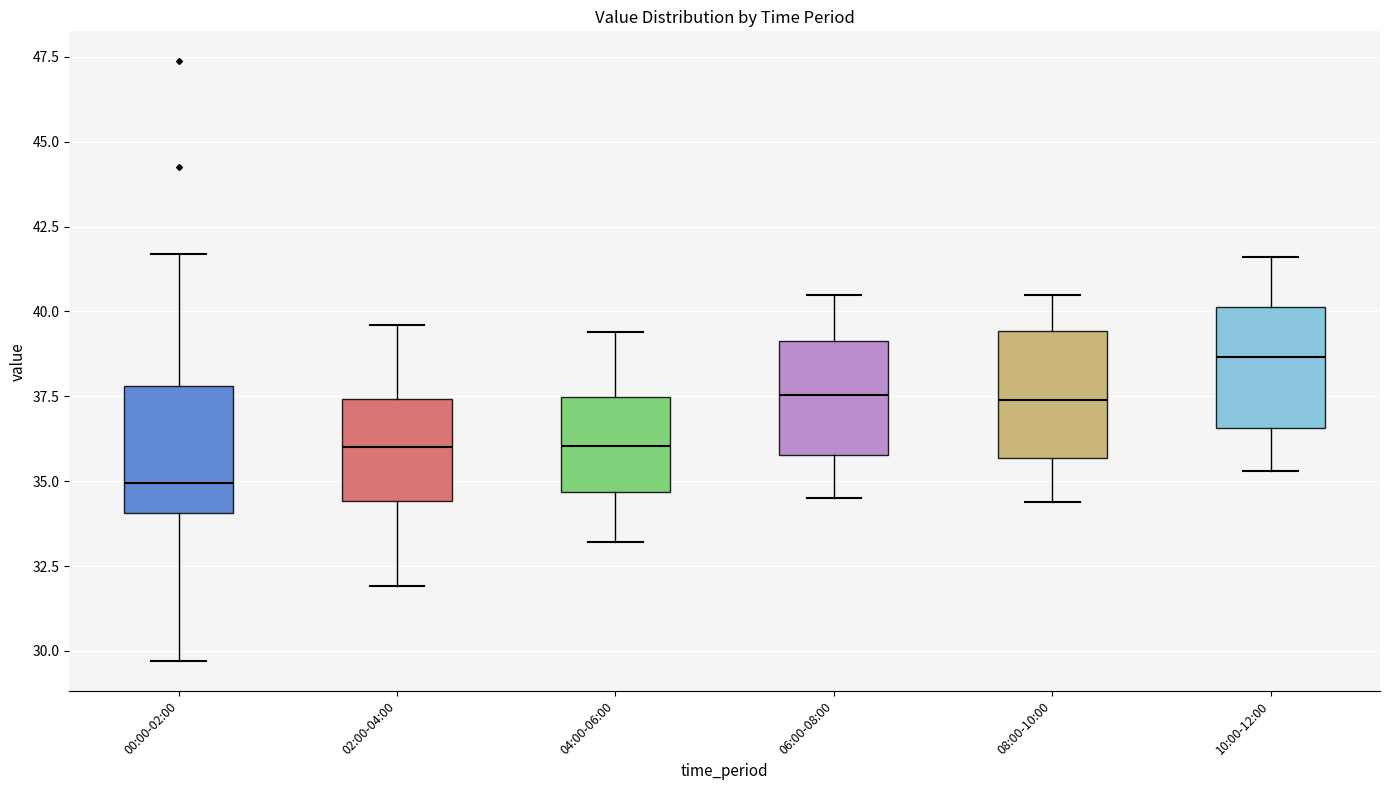

Reading left to right, read every box against the y-axis: the position of its median line, the range the box covers, and the ends of its whiskers. The values are not printed on the chart, so give them approximately, as read against the axis.

00:00-02:00: median 35.0, box 34.0 to 38.0, whiskers 29.5 to 41.5
02:00-04:00: median 36.0, box 34.5 to 37.5, whiskers 32.0 to 39.5
04:00-06:00: median 36.0, box 34.5 to 37.5, whiskers 33.0 to 39.5
06:00-08:00: median 37.5, box 36.0 to 39.0, whiskers 34.5 to 40.5
08:00-10:00: median 37.5, box 35.5 to 39.5, whiskers 34.5 to 40.5
10:00-12:00: median 38.5, box 36.5 to 40.0, whiskers 35.5 to 41.5